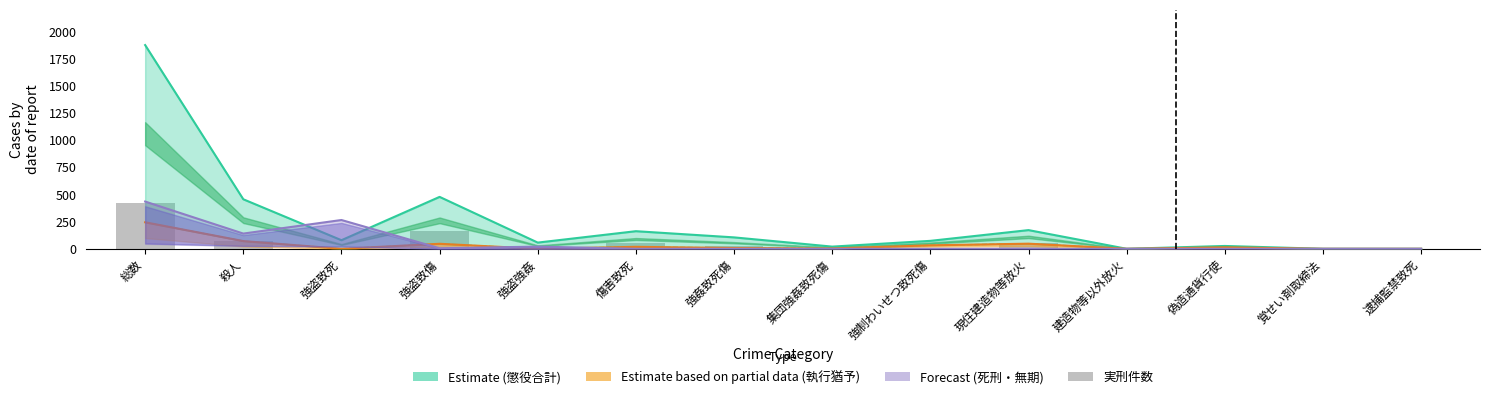

What is the difference between the values at 強盗強姦 and 強制わいせつ致死傷?

7